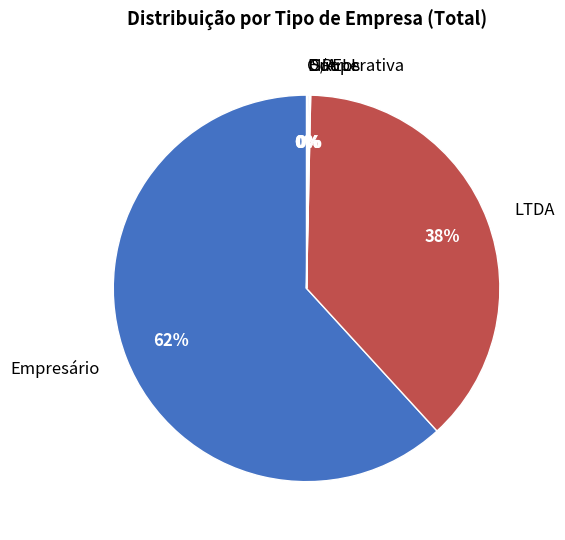

Which slice represents more than half of the pie?

Empresário